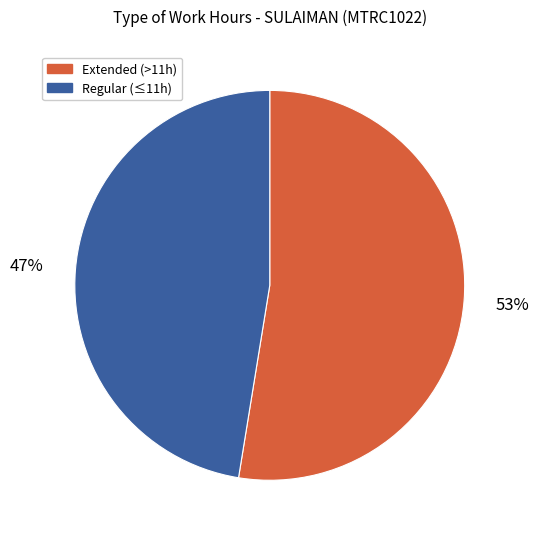

What percentage is the Regular (≤11h) slice, to the nearest percent?

47%